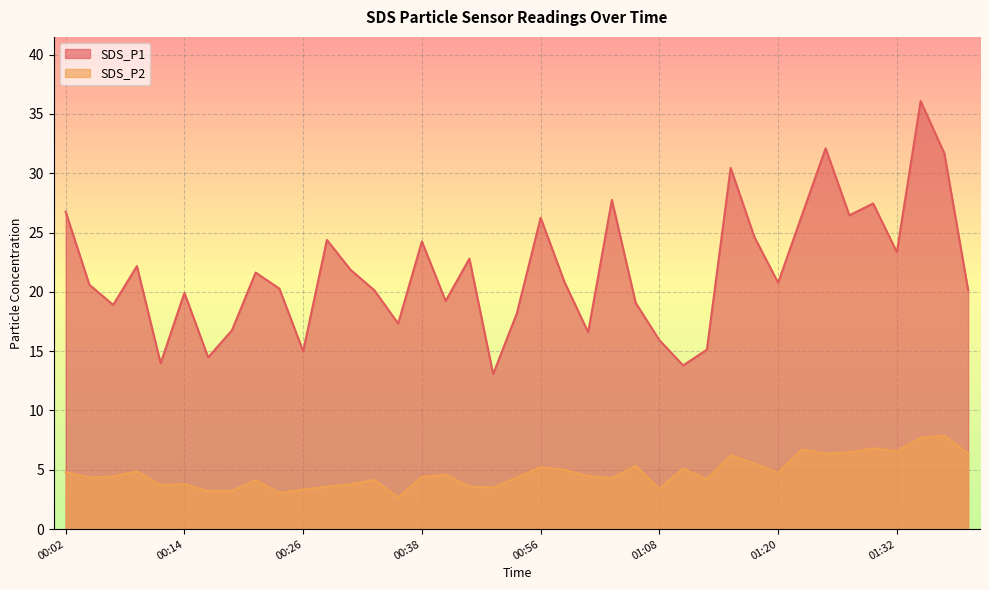

At which label is SDS_P2 closest to 5?

00:58